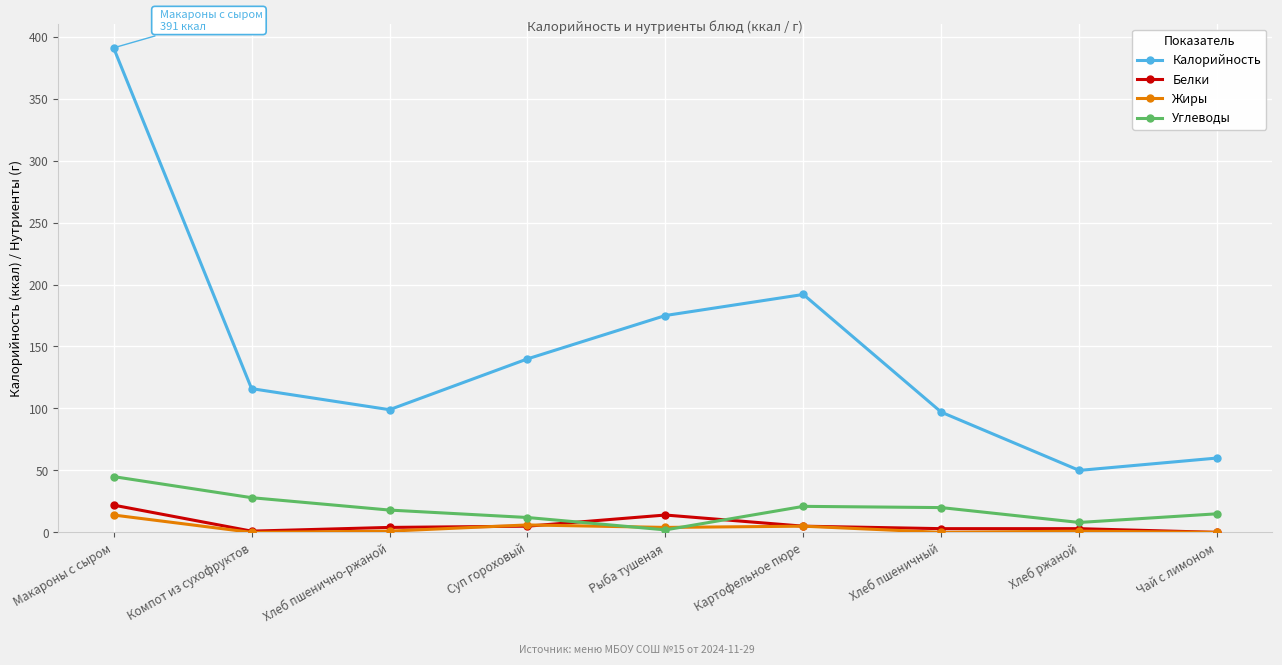

What is the label of the 7th point from the left?

Хлеб пшеничный